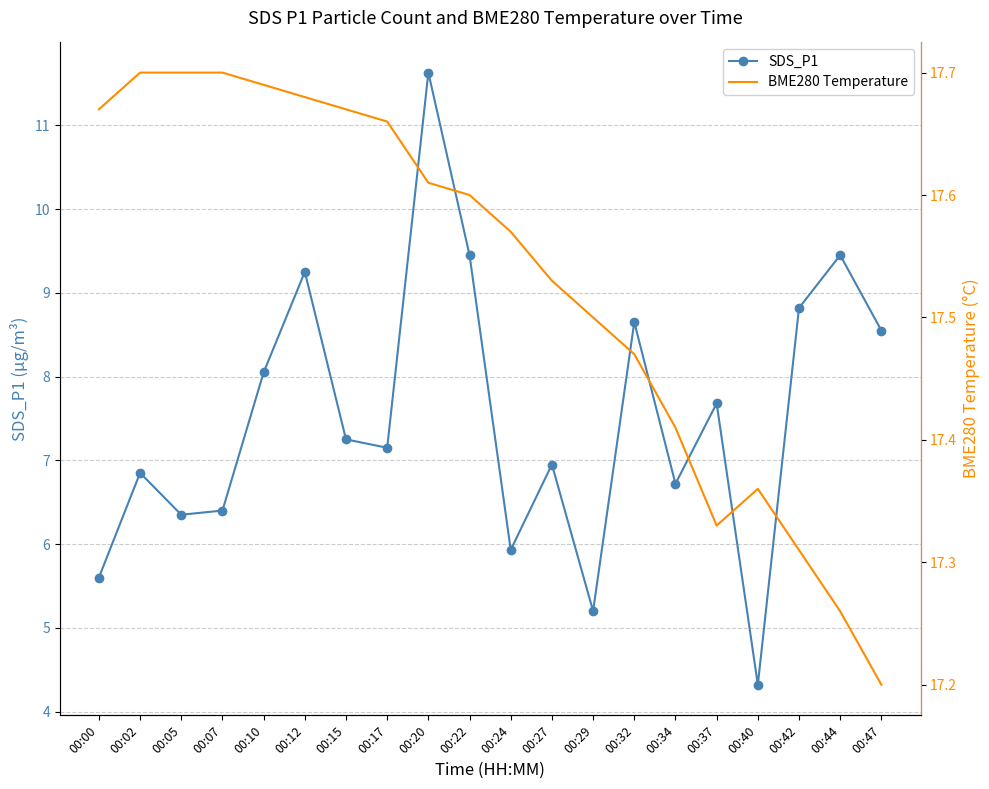

What is the highest value of the SDS_P1 series?

11.6